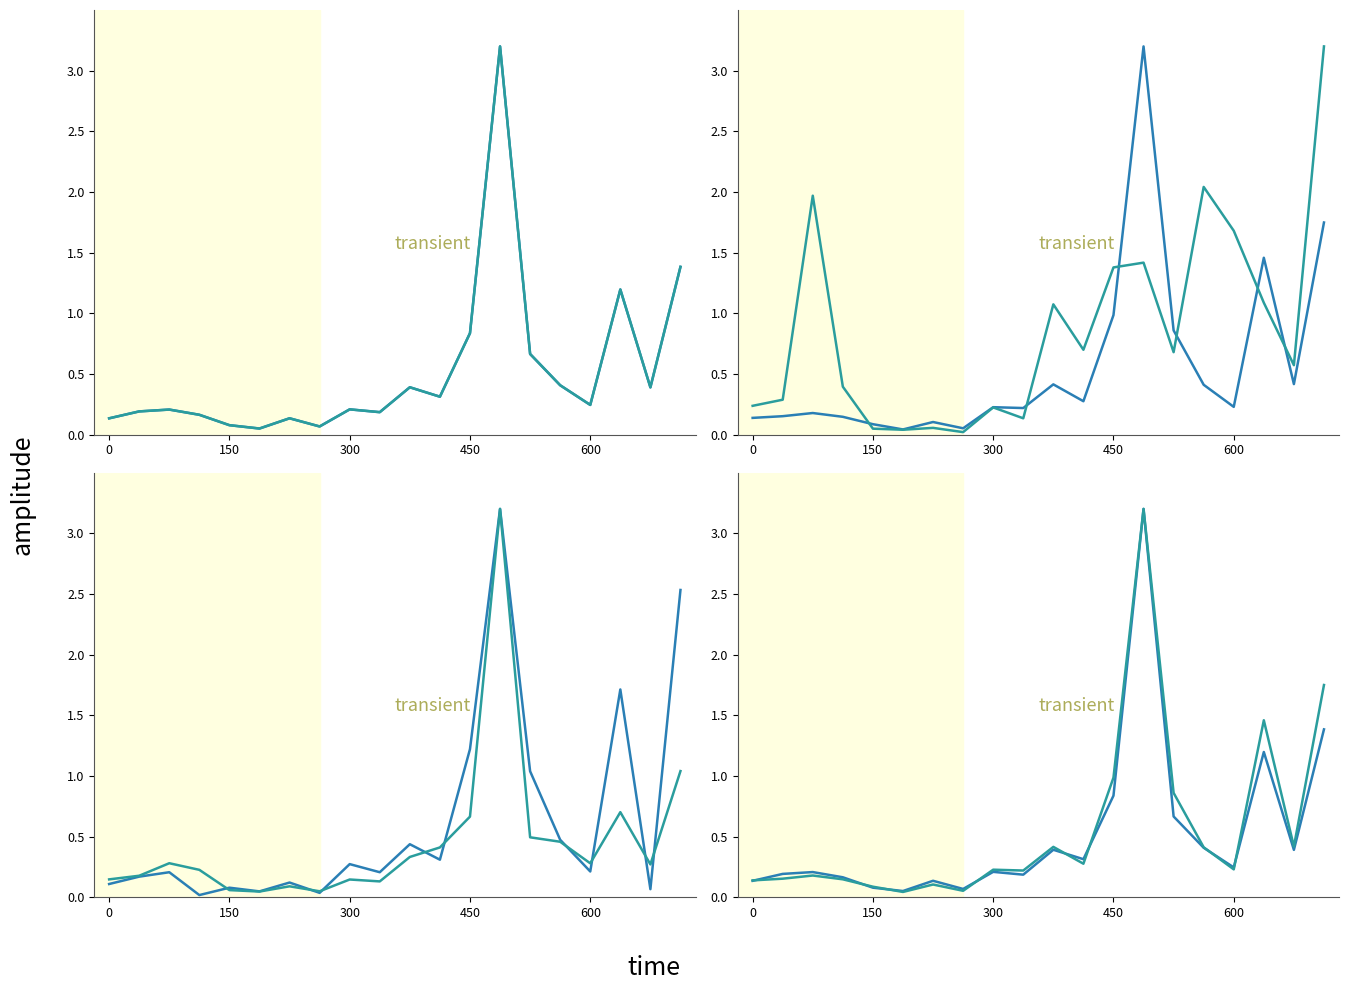

In SRTCF Funding, how many points are lower than both neighbors (excluding endpoints)?

5